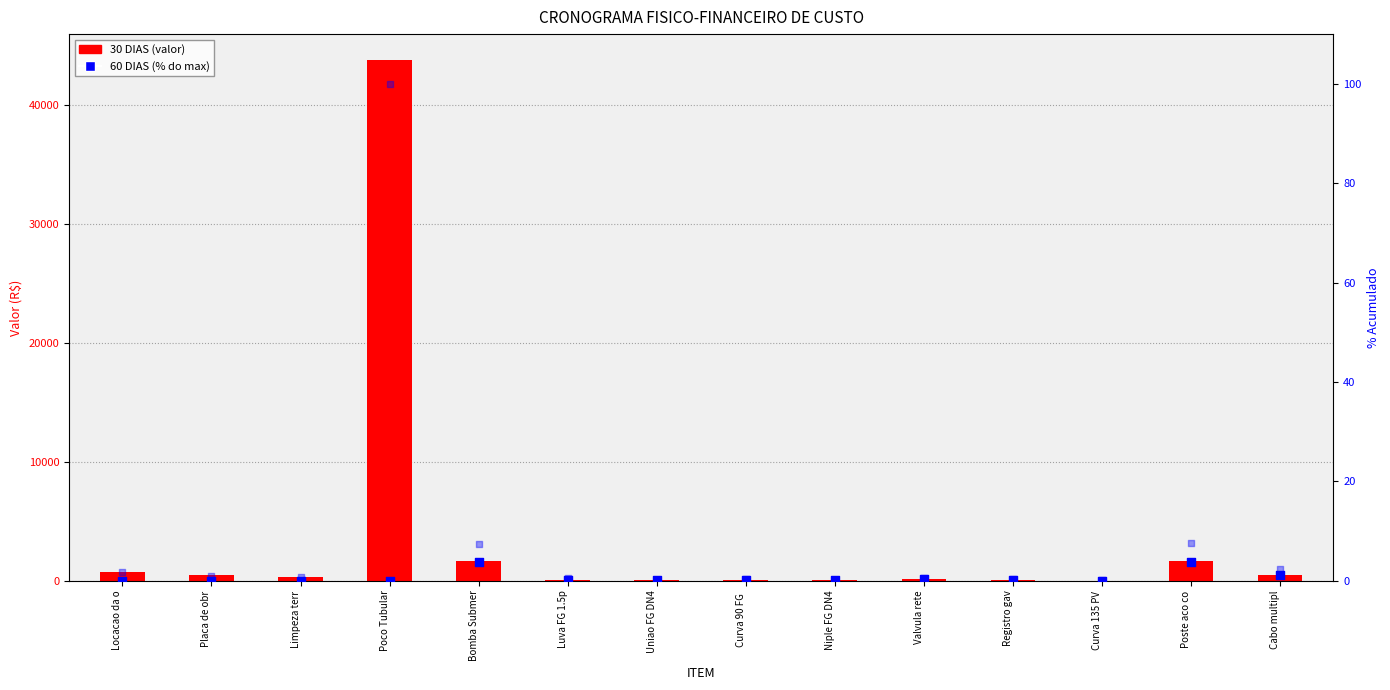

Which series has the widest spread of Y values?

30 DIAS